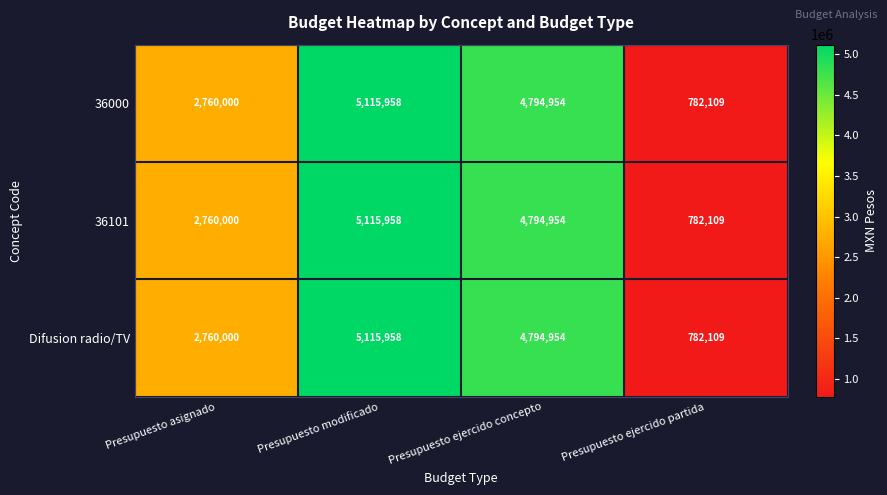

What is the total value across all series at Presupuesto asignado?

8280000